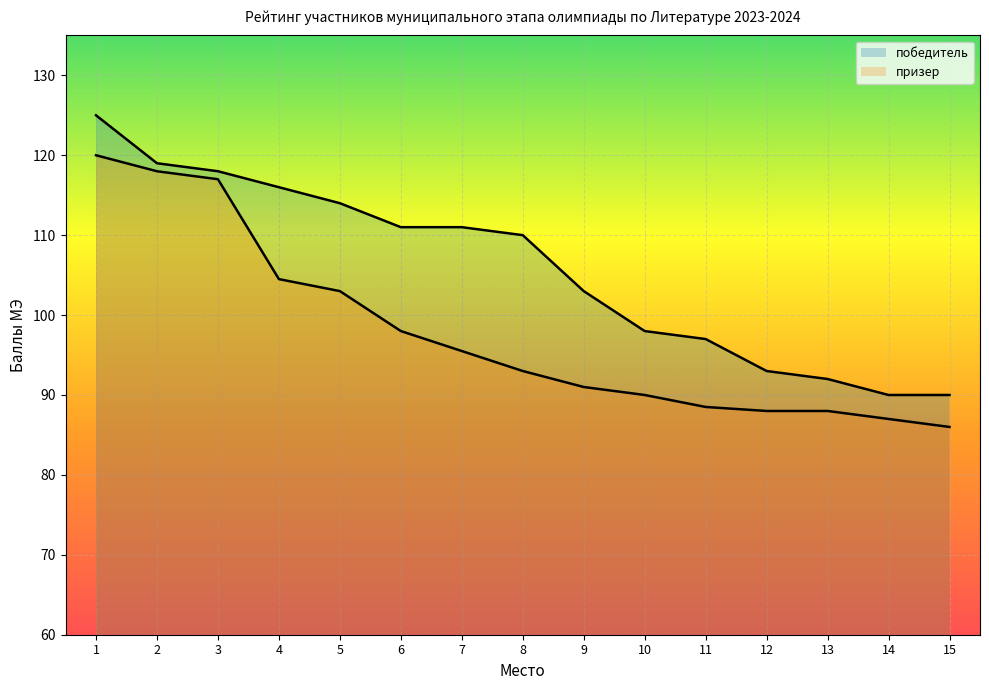

The победитель series shows 162.9 at 11. True or false?

False